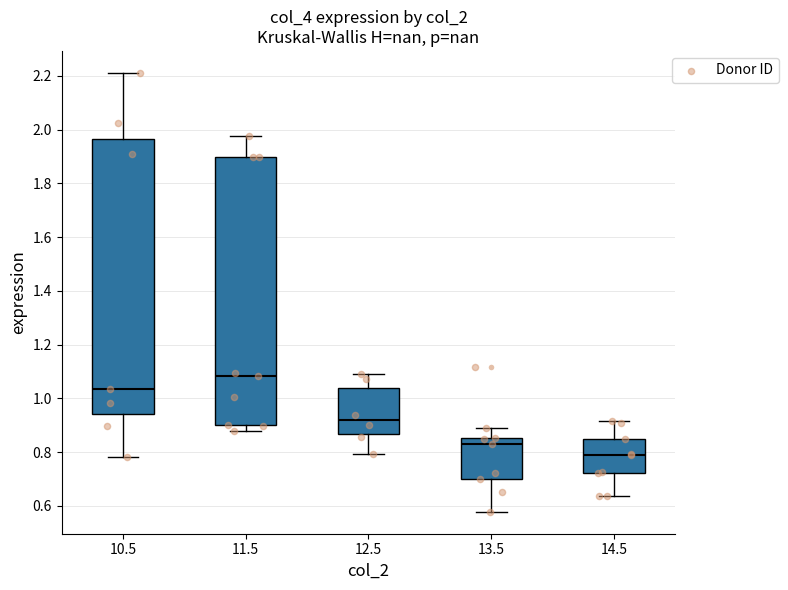

Which box has the lowest median line?

14.5